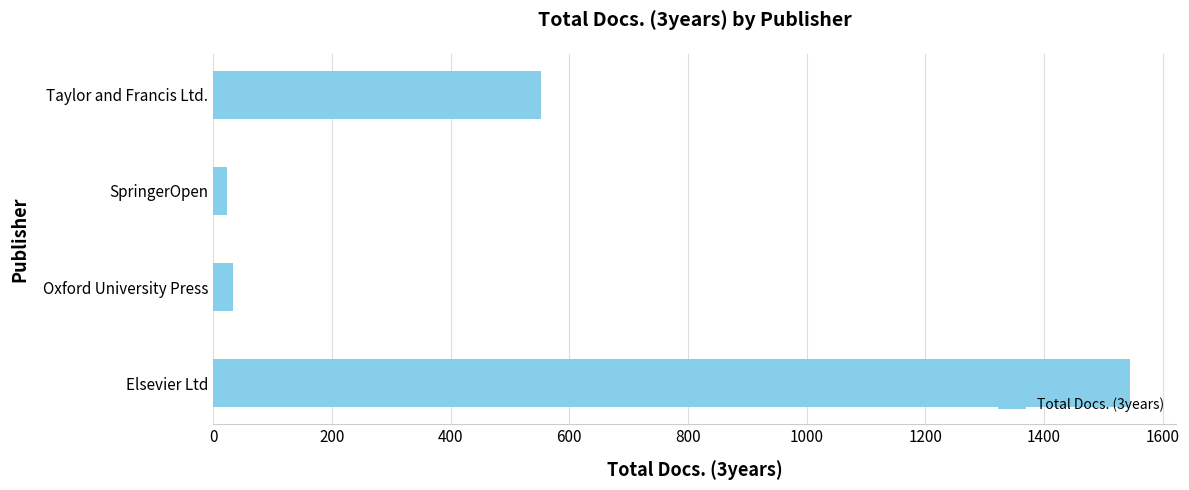

Is it true that the value at Taylor and Francis Ltd. is 321?

False